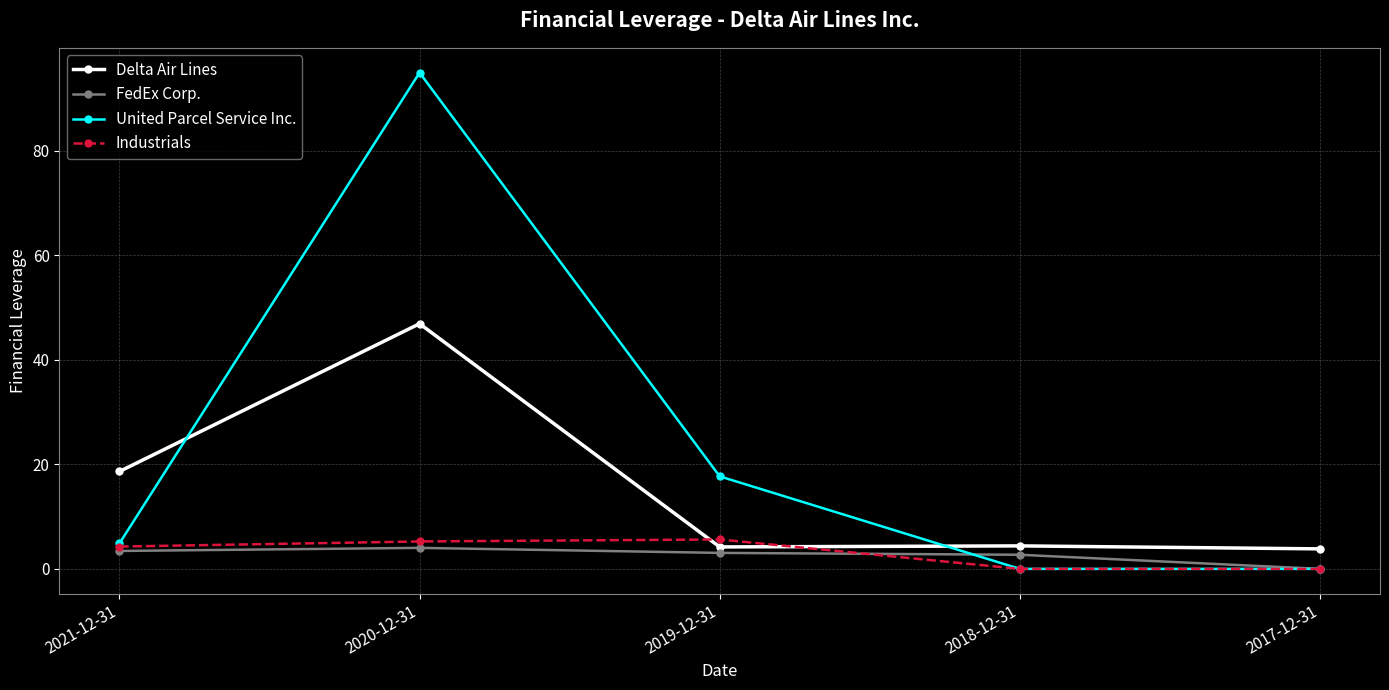

How many values in FedEx Corp. are above zero?

4